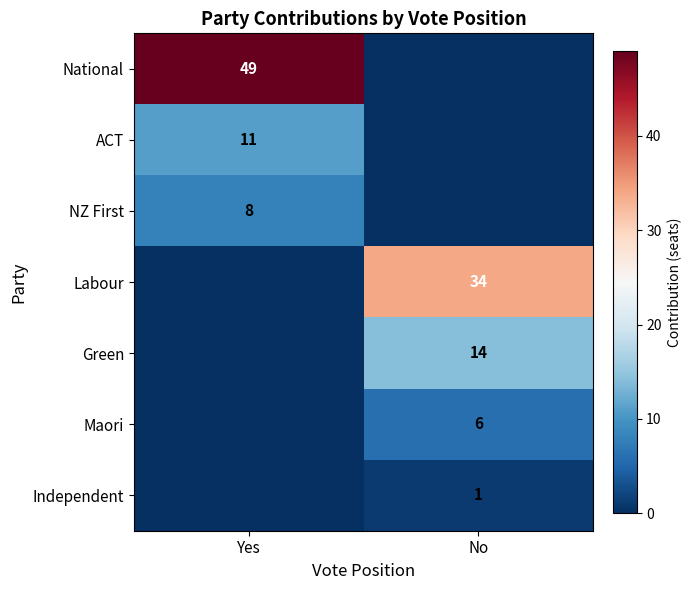

Which label corresponds to the largest value in the chart?

Yes